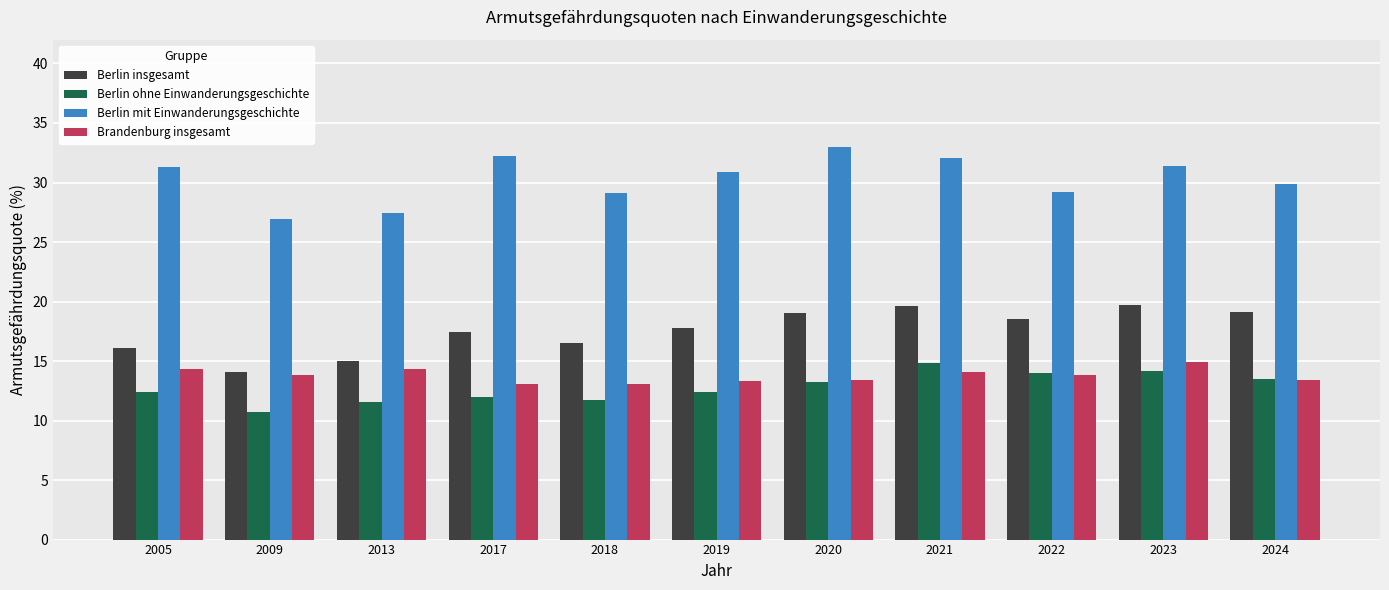

Where does the Berlin ohne Einwanderungsgeschichte series first go above 12?

2005